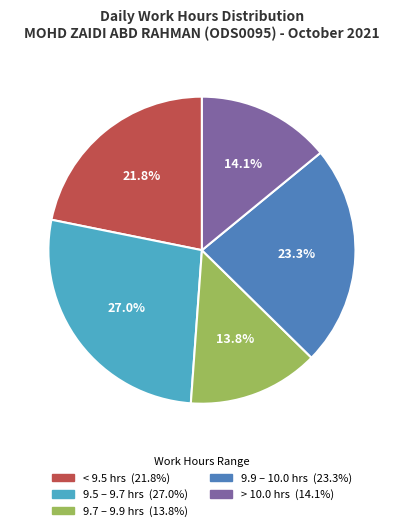

Is there any slice that represents more than half of the pie?

No